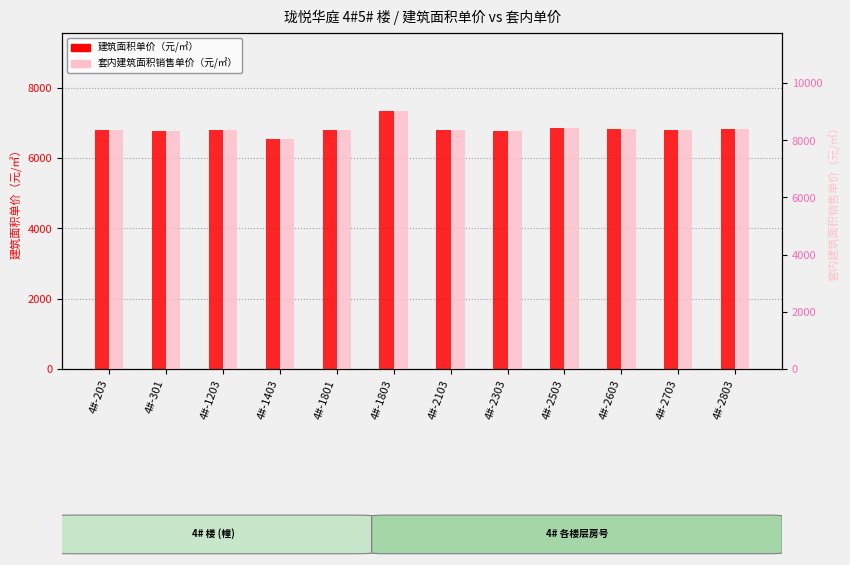

What is the total value across all series at 4#-2303?

15102.0